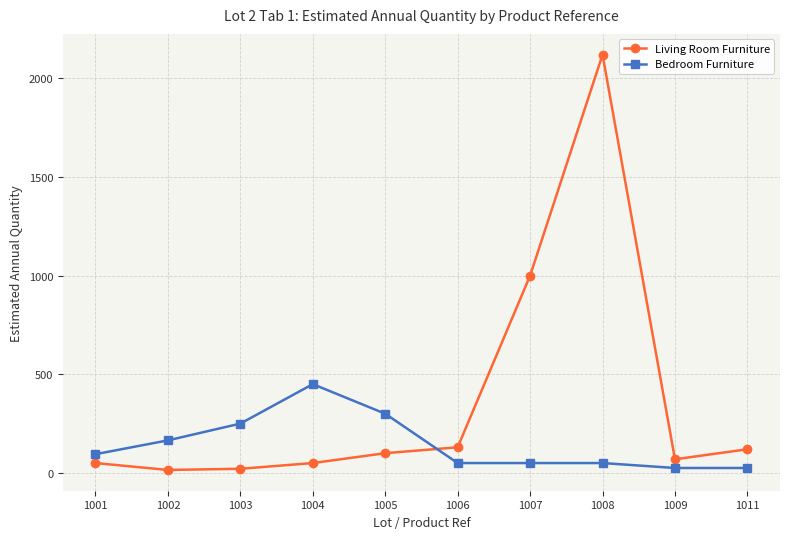

What is the value of the Living Room Furniture point at the 10th from the left?

120